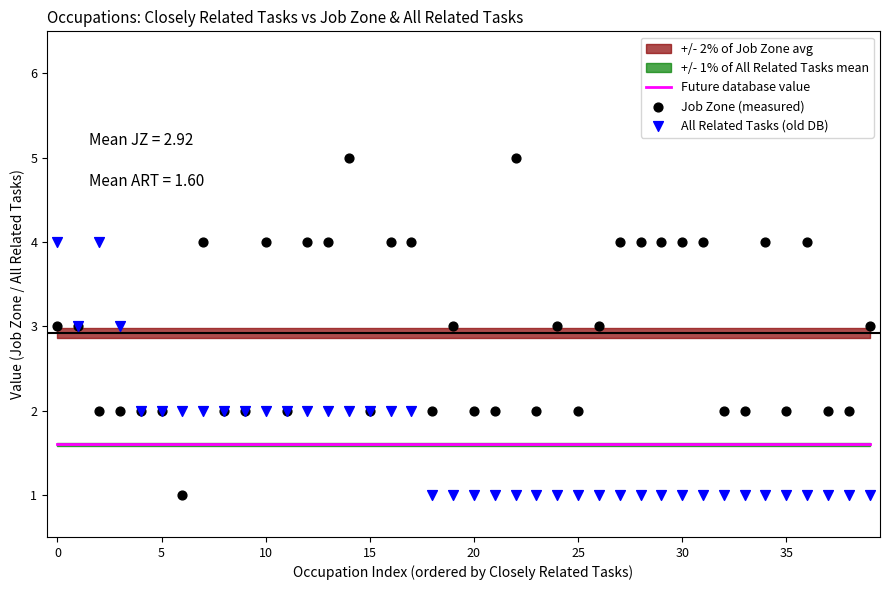

Is the value of Job Zone (measured) at 10 greater than the value of Future database value at 14?

Yes